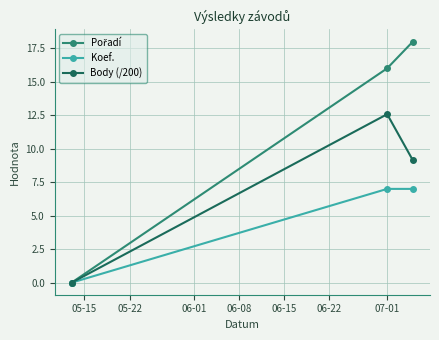

What is the value of the Body (/200) point at the 2nd from the left?

12.6